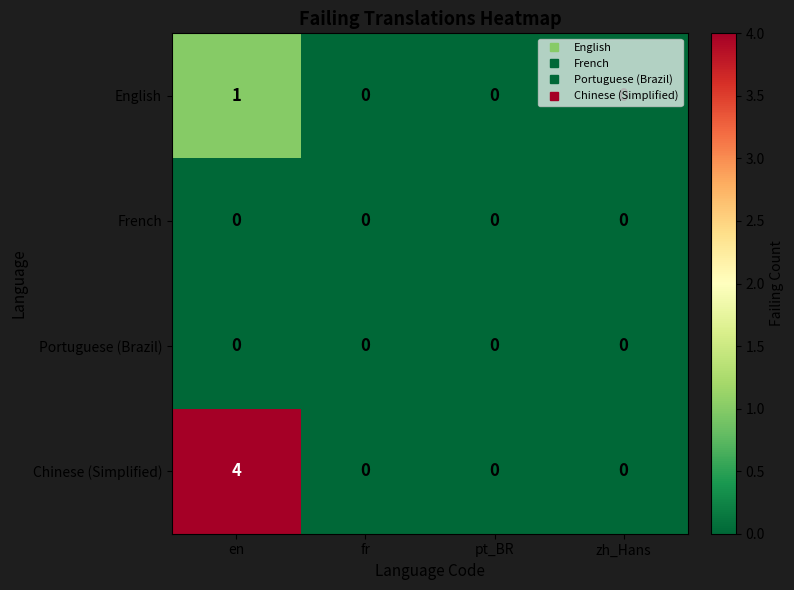

How many categories are shown in the chart?

4